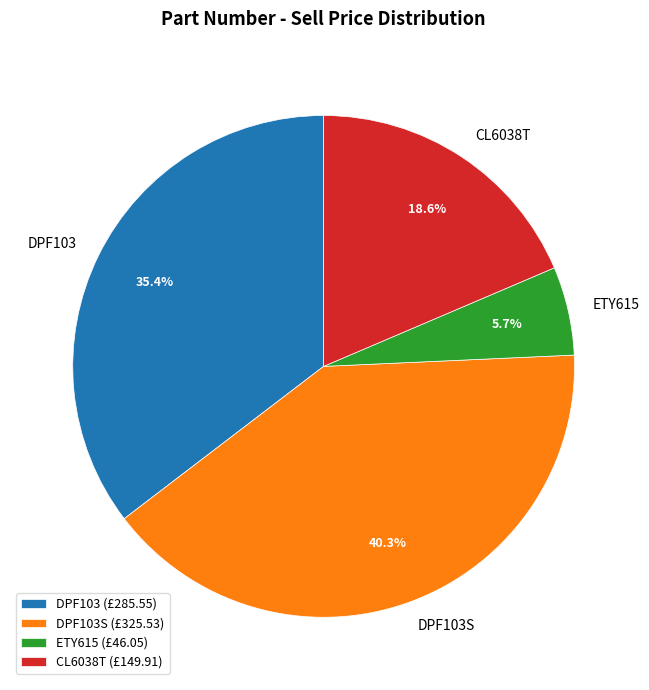

What is the smallest slice in the pie chart?

ETY615